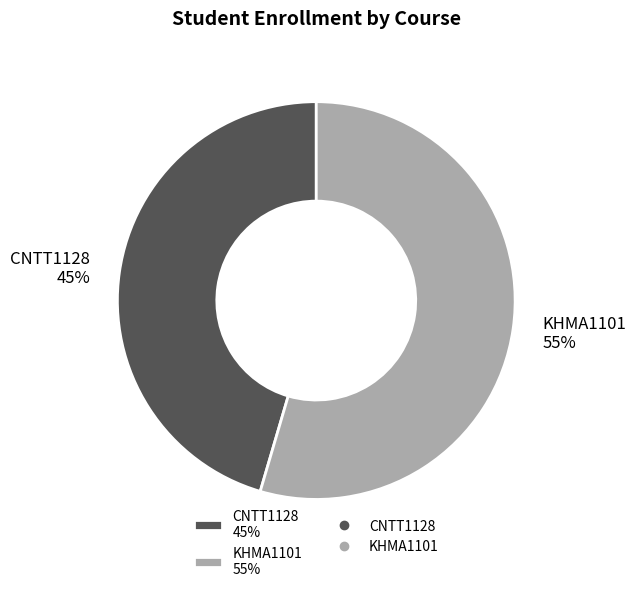

Which category has the smallest portion of the pie?

CNTT1128